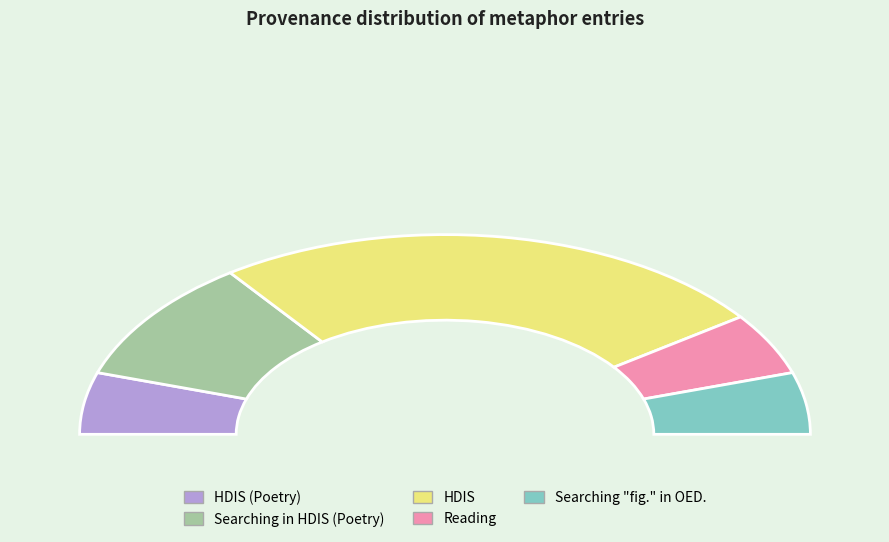

Is there any slice that represents more than half of the pie?

No